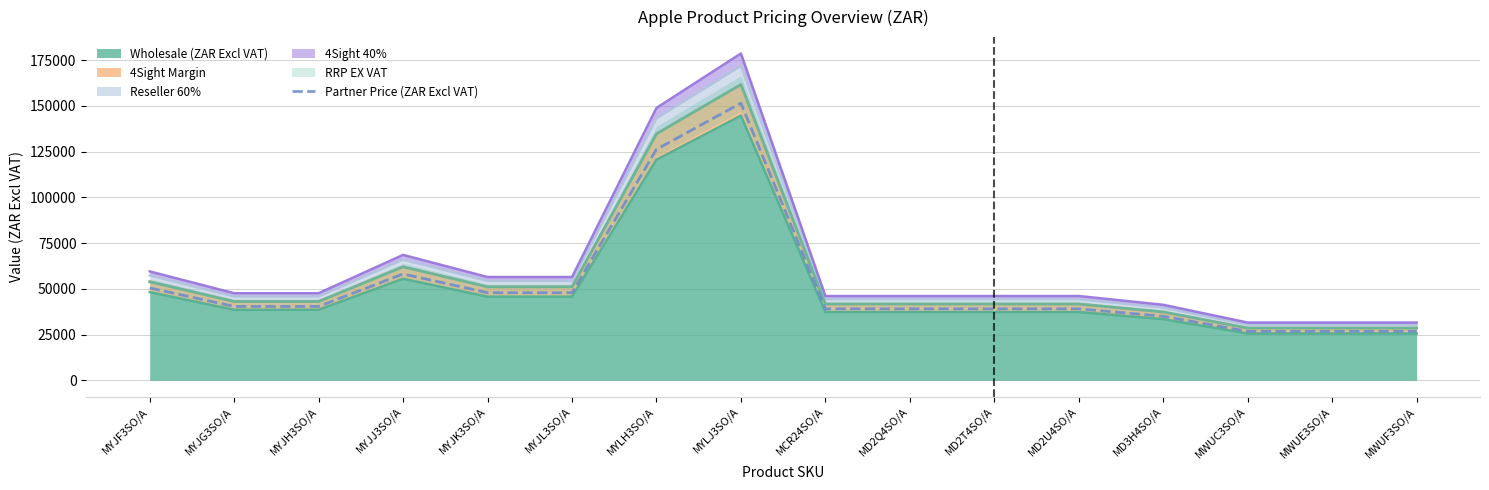

List the labels in order of value, smallest first.

MWUC3SO/A, MWUE3SO/A, MWUF3SO/A, MD3H4SO/A, MCR24SO/A, MD2Q4SO/A, MD2T4SO/A, MD2U4SO/A, MYJG3SO/A, MYJH3SO/A, MYJK3SO/A, MYJL3SO/A, MYJF3SO/A, MYJJ3SO/A, MYLH3SO/A, MYLJ3SO/A